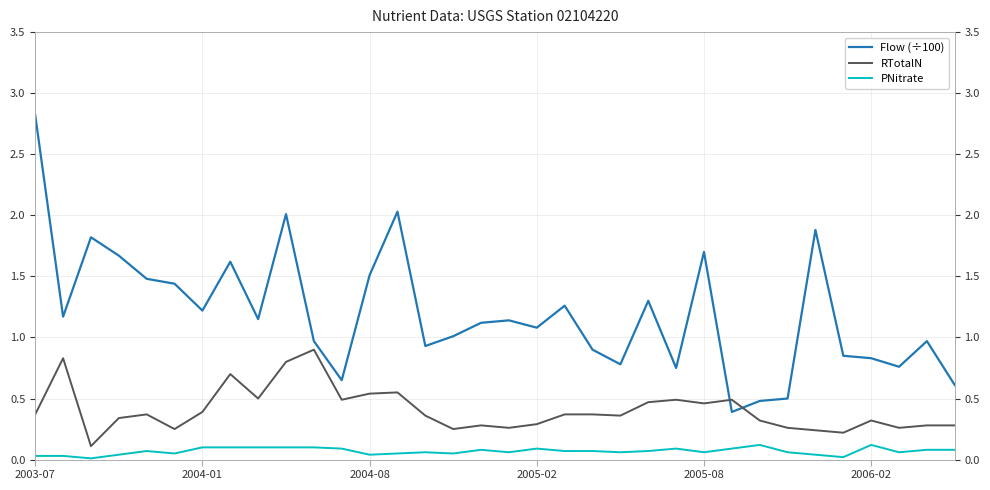

Which series has the largest total across all categories?

Flow (÷100)